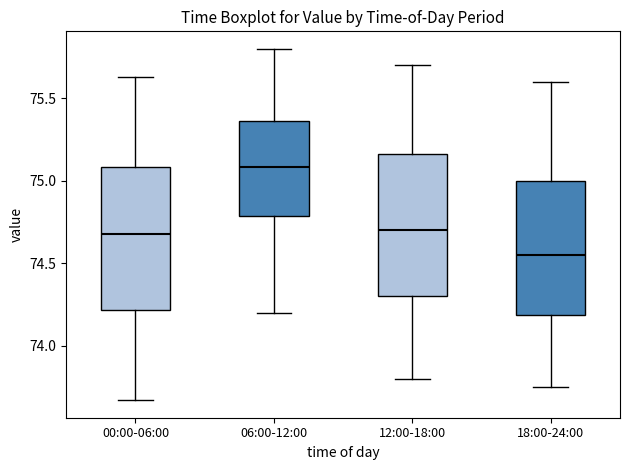

Reading left to right, read every box against the y-axis: the position of its median line, the range the box covers, and the ends of its whiskers. The values are not printed on the chart, so give them approximately, as read against the axis.

00:00-06:00: median 74.70, box 74.20 to 75.10, whiskers 73.65 to 75.65
06:00-12:00: median 75.10, box 74.80 to 75.35, whiskers 74.20 to 75.80
12:00-18:00: median 74.70, box 74.30 to 75.15, whiskers 73.80 to 75.70
18:00-24:00: median 74.55, box 74.20 to 75.00, whiskers 73.75 to 75.60